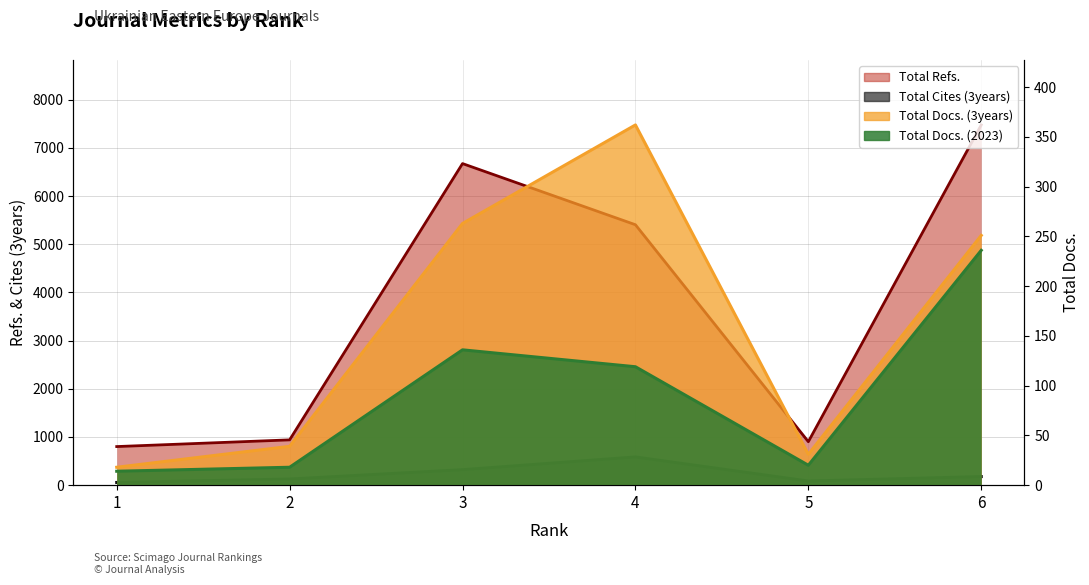

Between 2 and 5, which series saw the biggest shift?

Total Cites (3years)